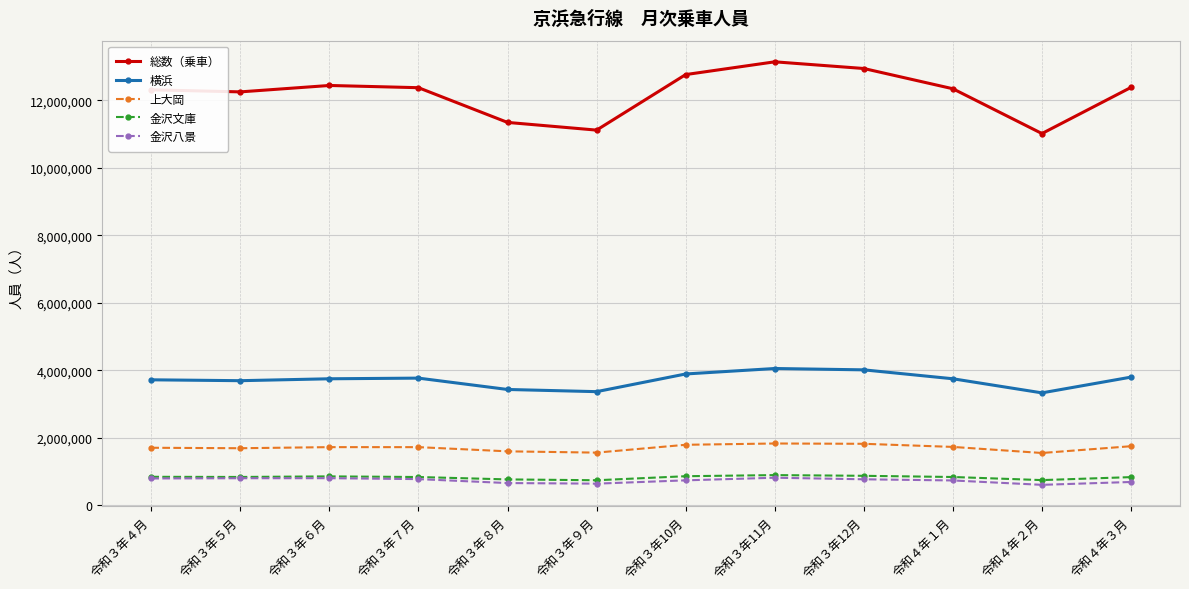

True or false: 横浜 has more than 1 points higher than both neighbors.

True